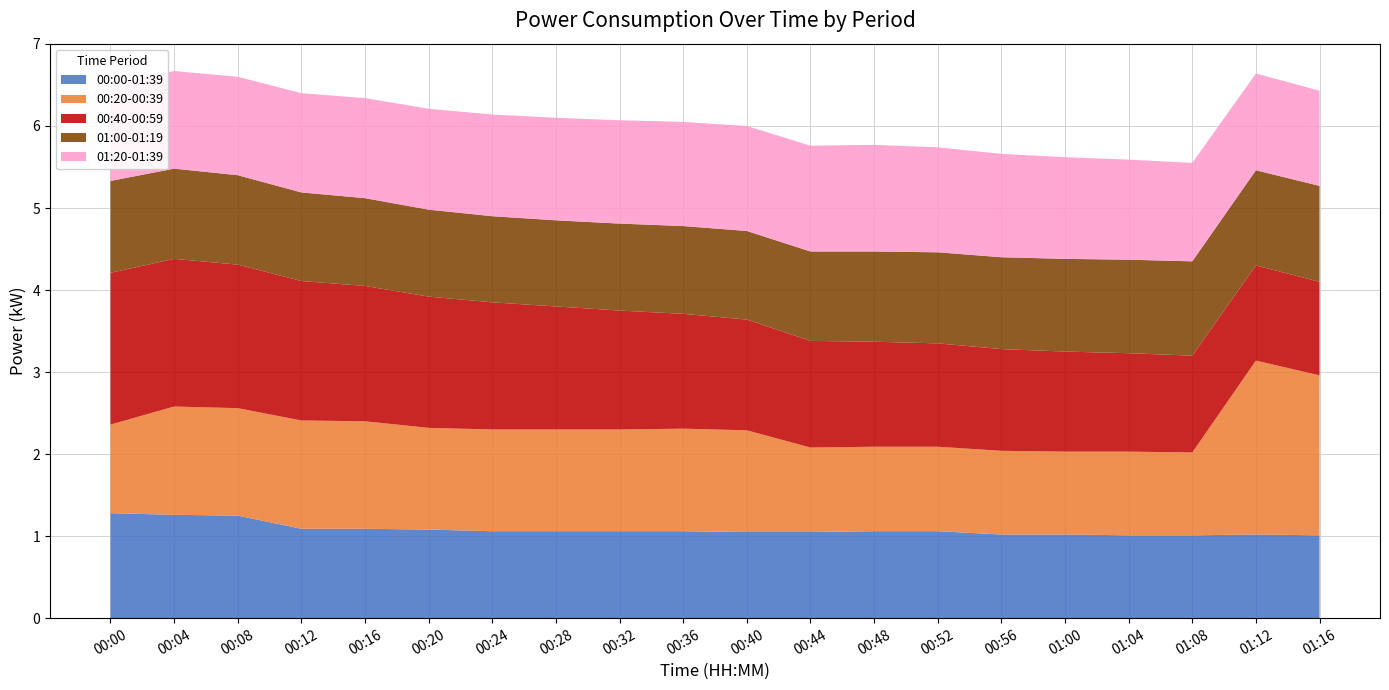

Reading right to left, list all the values displayed in this chart.

00:00-01:39: 1.0	1.0	1.0	1.0	1.0	1.0	1.1	1.1	1.1	1.1	1.1	1.1	1.1	1.1	1.1	1.1	1.1	1.2	1.3	1.3
00:20-00:39: 1.9	2.1	1.0	1.0	1.0	1.0	1.0	1.0	1.0	1.2	1.2	1.2	1.2	1.2	1.2	1.3	1.3	1.3	1.3	1.1
00:40-00:59: 1.1	1.2	1.2	1.2	1.2	1.2	1.3	1.3	1.3	1.4	1.4	1.4	1.5	1.6	1.6	1.6	1.7	1.8	1.8	1.9
01:00-01:19: 1.2	1.2	1.1	1.1	1.1	1.1	1.1	1.1	1.1	1.1	1.1	1.1	1.1	1.1	1.1	1.1	1.1	1.1	1.1	1.1
01:20-01:39: 1.2	1.2	1.2	1.2	1.2	1.3	1.3	1.3	1.3	1.3	1.3	1.3	1.2	1.2	1.2	1.2	1.2	1.2	1.2	1.2